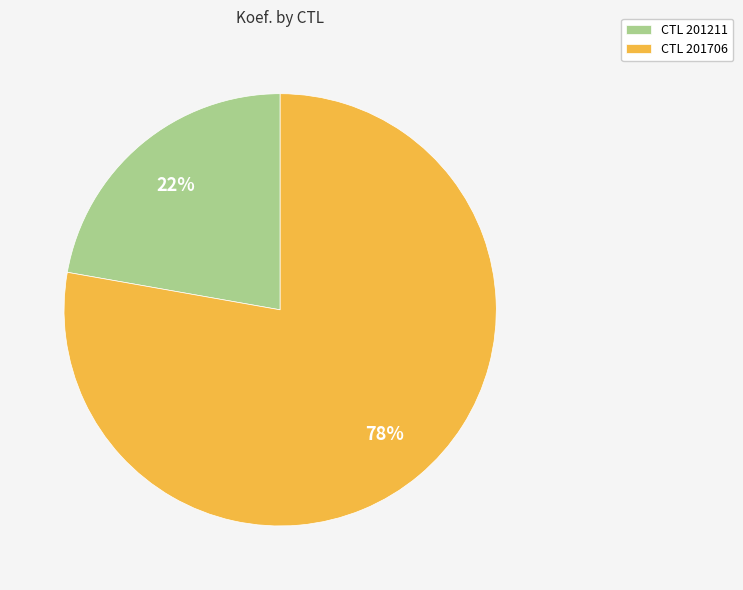

Approximately how many times larger is the value at CTL 201211 compared to CTL 201706?

0.3